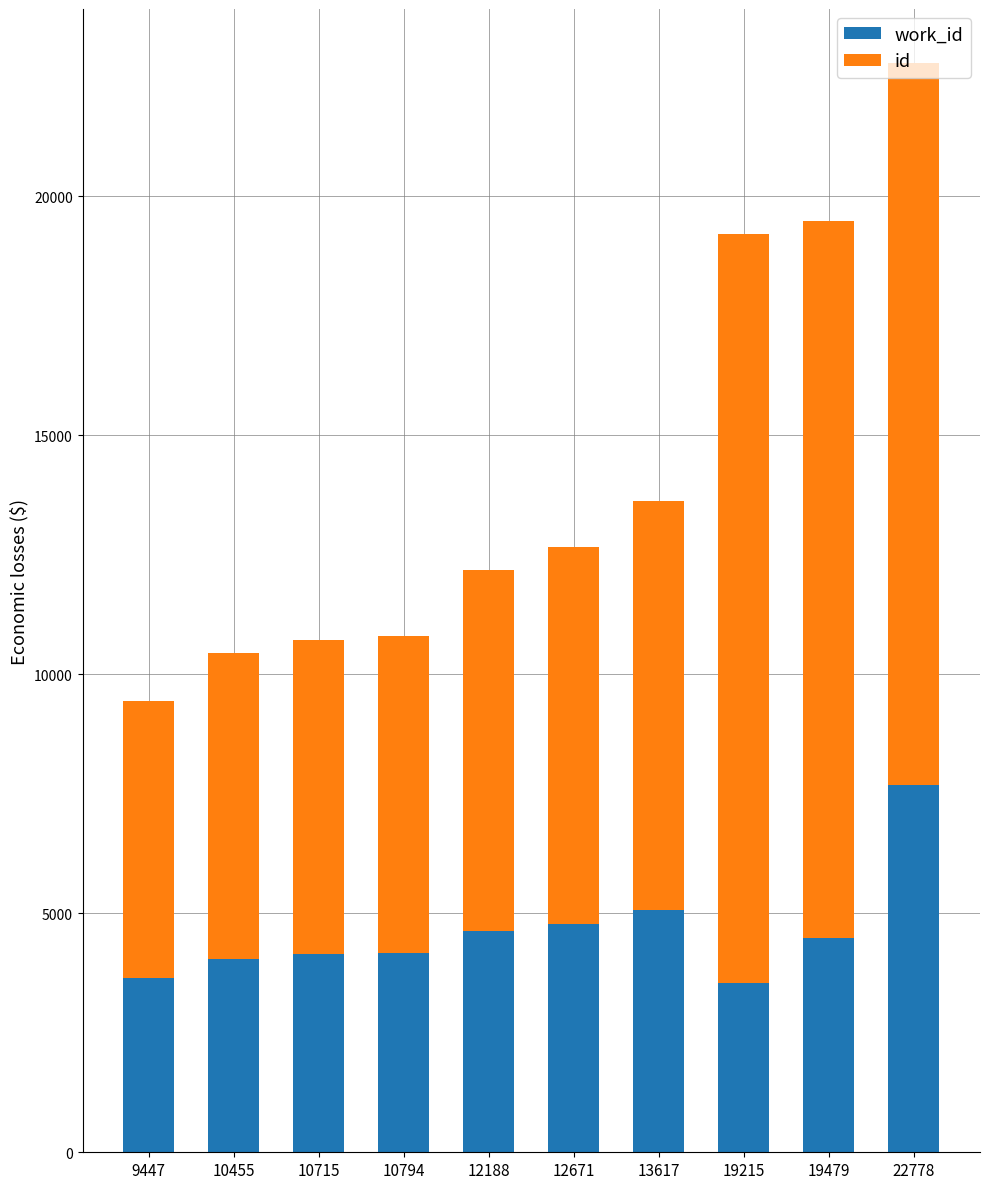

At which category is the sum across all series the highest?

22778